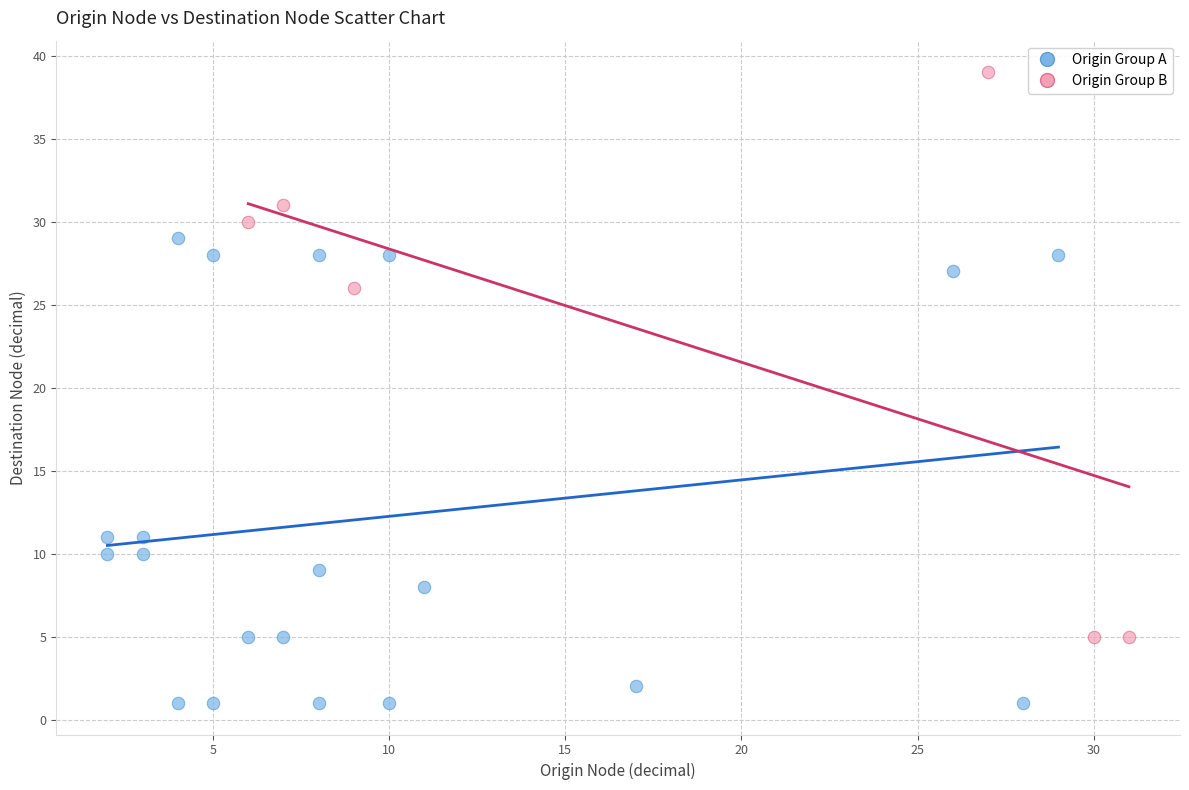

Which series contains the lowest Y value?

Origin Group A